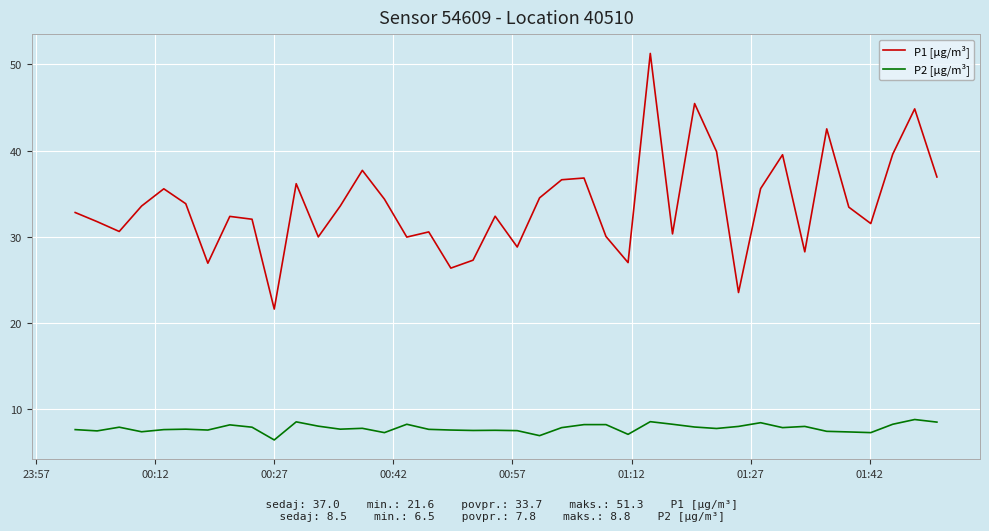

Which series has the largest range (max minus min)?

P1 [µg/m³]